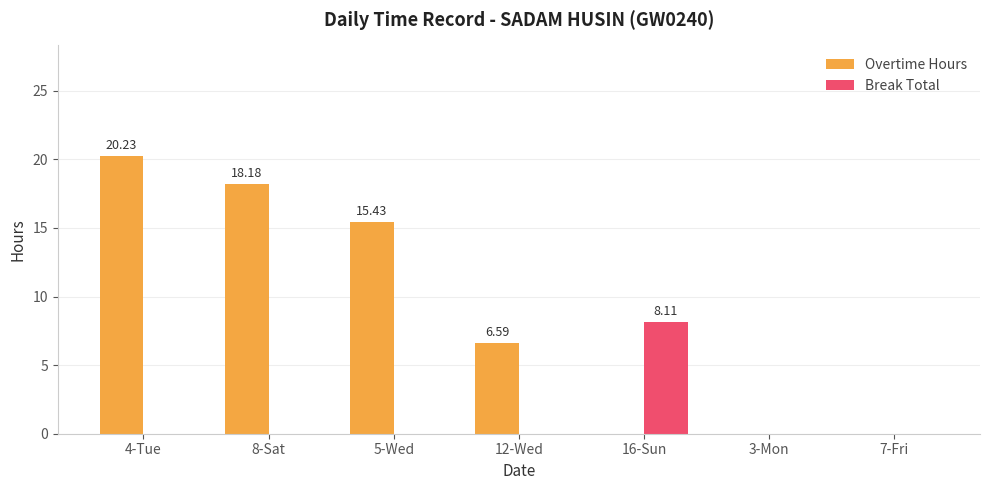

Reading left to right, extract all data points from this chart.

Overtime Hours: 4-Tue=20.2	8-Sat=18.2	5-Wed=15.4	12-Wed=6.6	16-Sun=0.0	3-Mon=0.0	7-Fri=0.0
Break Total: 4-Tue=0.0	8-Sat=0.0	5-Wed=0.0	12-Wed=0.0	16-Sun=8.1	3-Mon=0.0	7-Fri=0.0